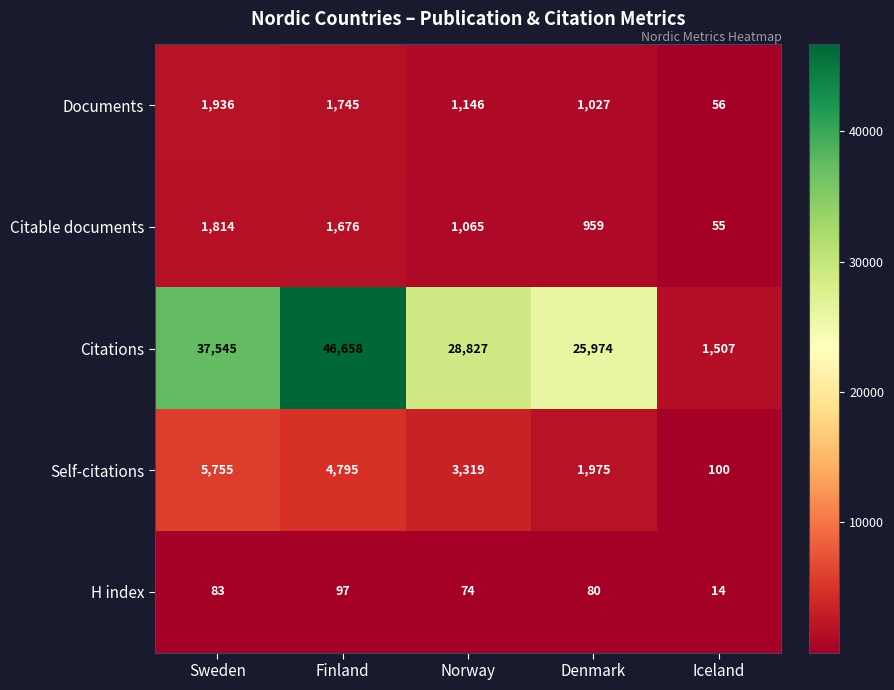

How many data points does each series have?

5